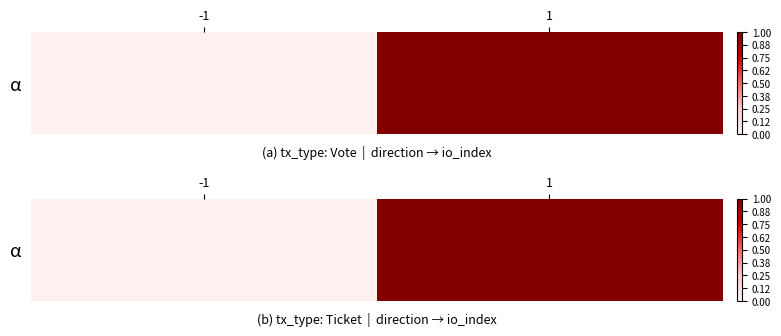

The chart shows a value of 1 at 1. True or false?

False